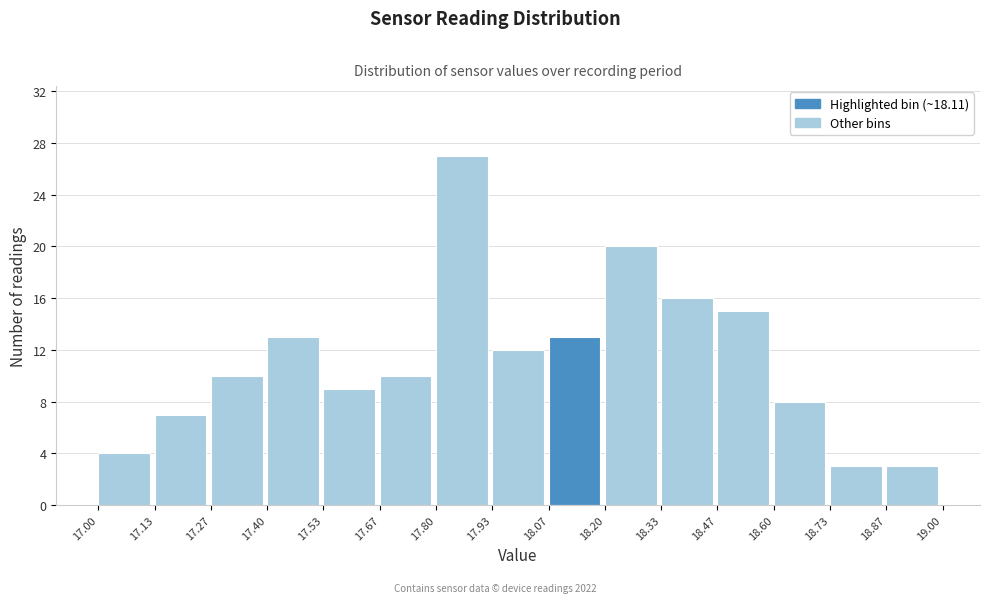

Reading left to right, transcribe this chart: for each bar, give the range it covers on the x-axis and its height. The values are not printed on the chart, so give them approximately, as read against the axis.

17.00 to 17.13: 4
17.13 to 17.27: 7
17.27 to 17.40: 10
17.40 to 17.53: 13
17.53 to 17.67: 9
17.67 to 17.80: 10
17.80 to 17.93: 27
17.93 to 18.07: 12
18.07 to 18.20: 13
18.20 to 18.33: 20
18.33 to 18.47: 16
18.47 to 18.60: 15
18.60 to 18.73: 8
18.73 to 18.87: 3
18.87 to 19.00: 3